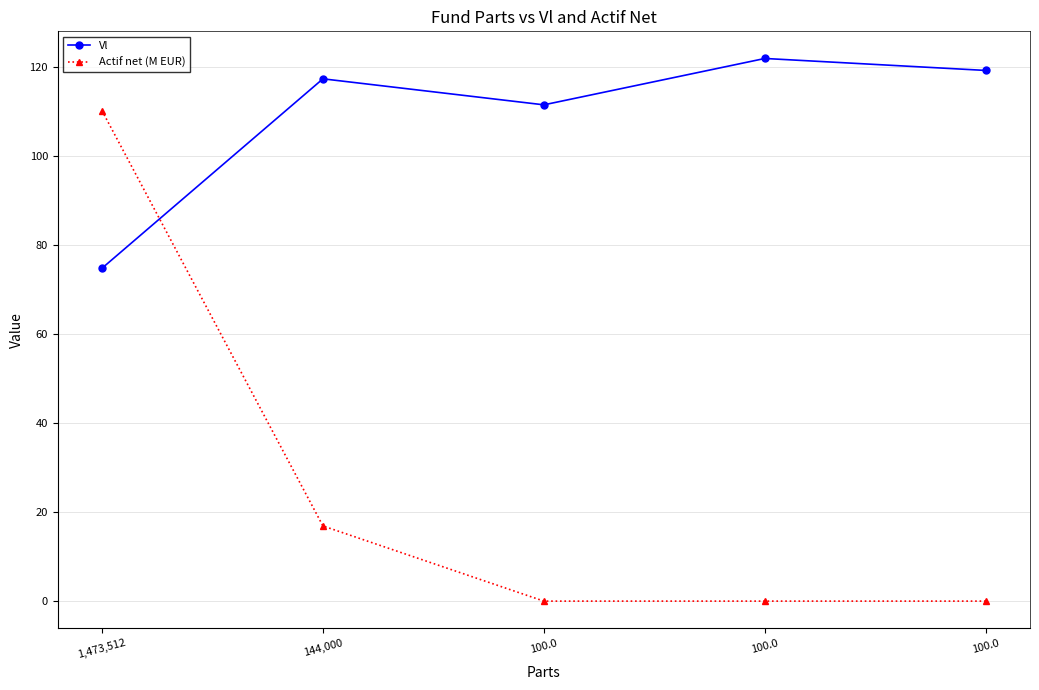

List the series in order of their peak value, lowest first.

Actif net (M EUR), Vl